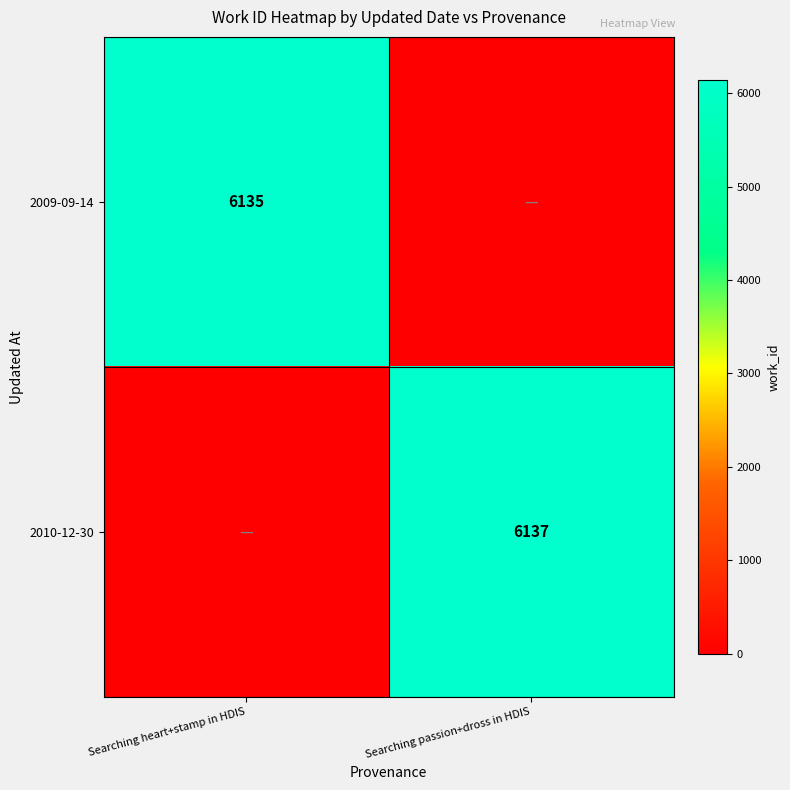

Is the value of 2010-12-30 at Searching passion+dross in HDIS greater than the value of 2009-09-14 at Searching heart+stamp in HDIS?

Yes